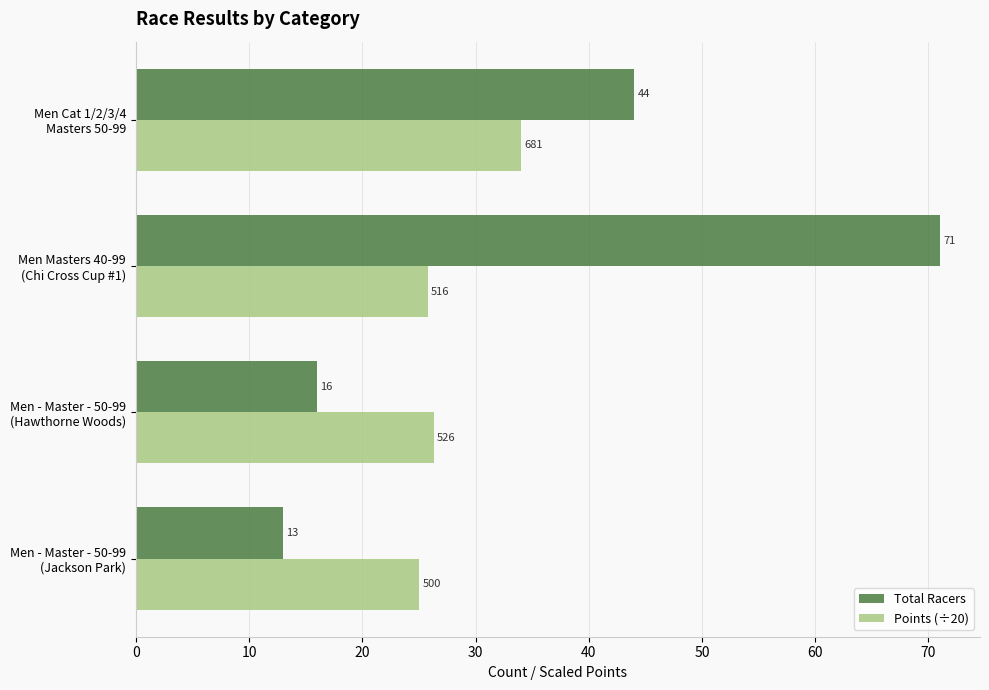

How many data points in Points (÷20) are less than 26?

2